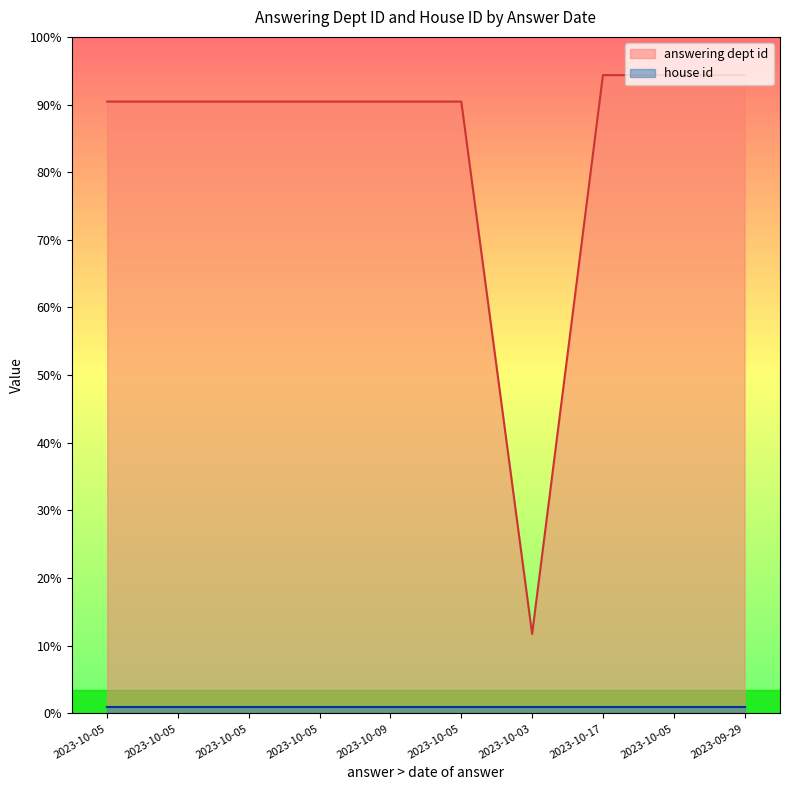

Does the chart display data point markers on the line(s)?

No